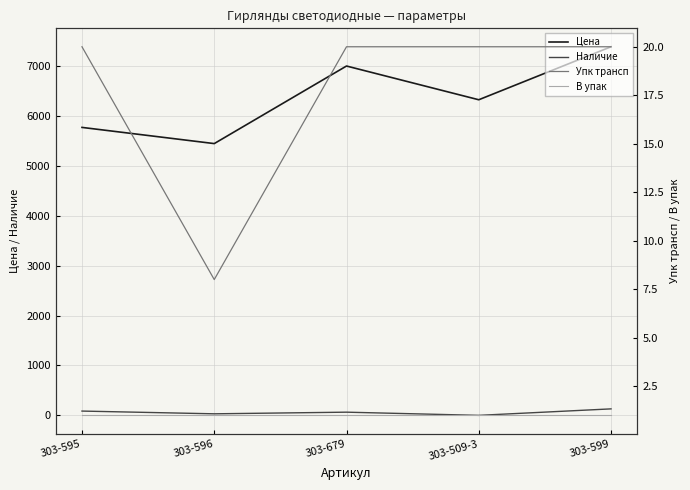

Between 303-596 and 303-679, which series saw the biggest shift?

Цена